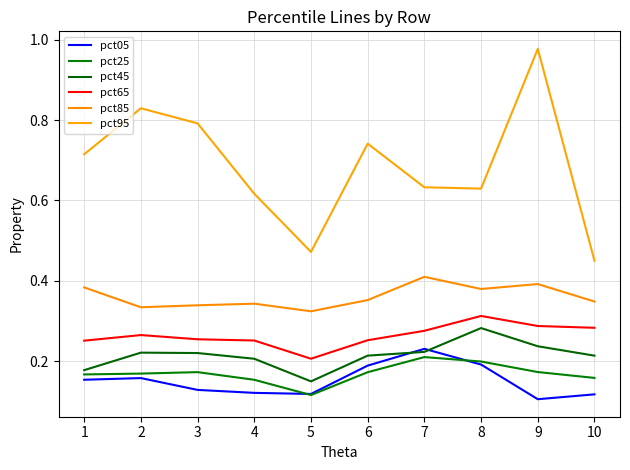

Does the chart display data point markers on the line(s)?

No